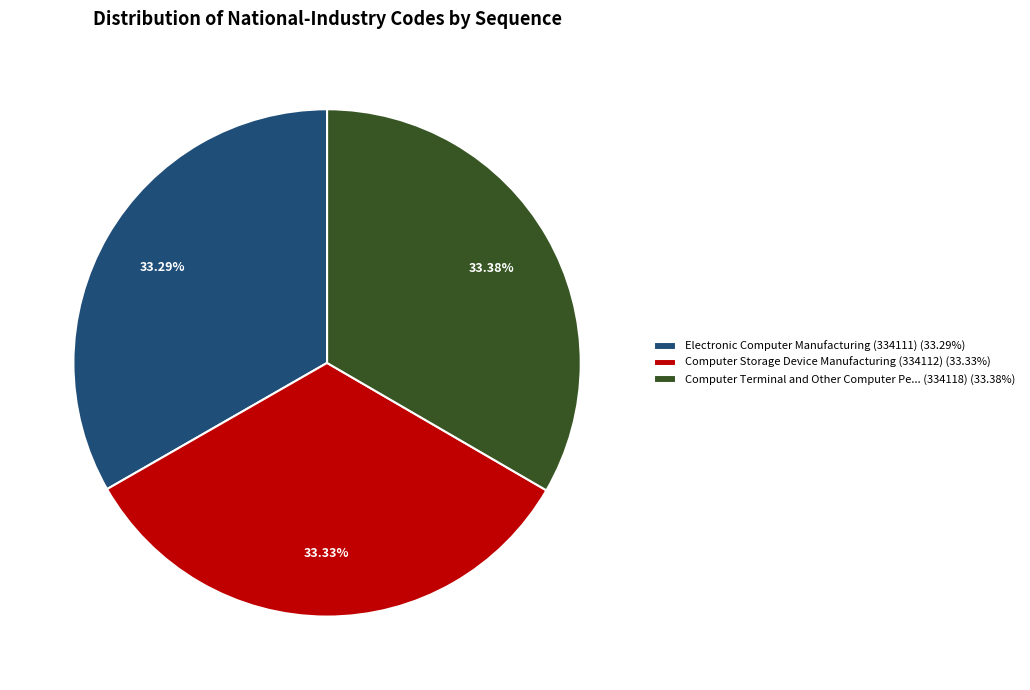

What is the ratio of the value at Computer Storage Device Manufacturing (334112) (33.33%) to the value at Computer Terminal and Other Computer Pe... (334118) (33.38%)?

1.0